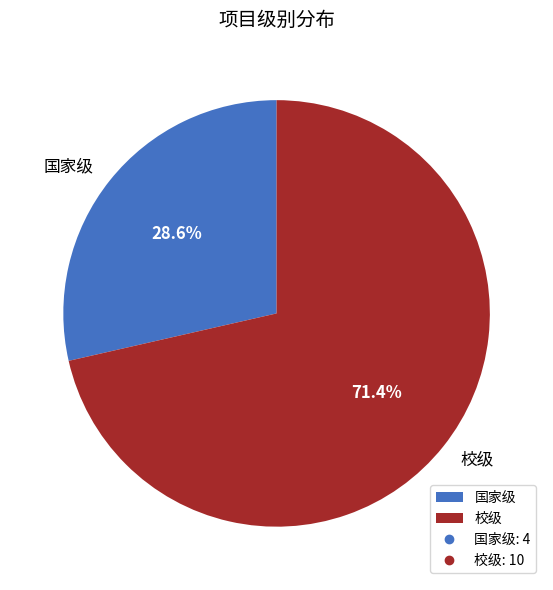

Combined, do 国家级 and 校级 account for over 50%?

Yes